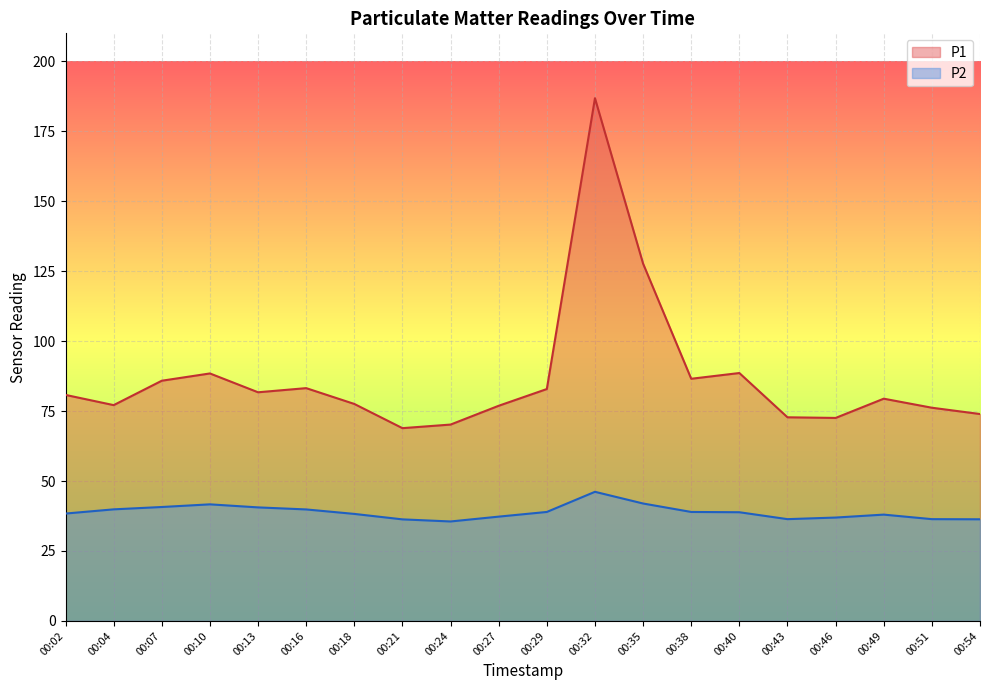

At 00:07, list the series in order from largest to smallest.

P1, P2